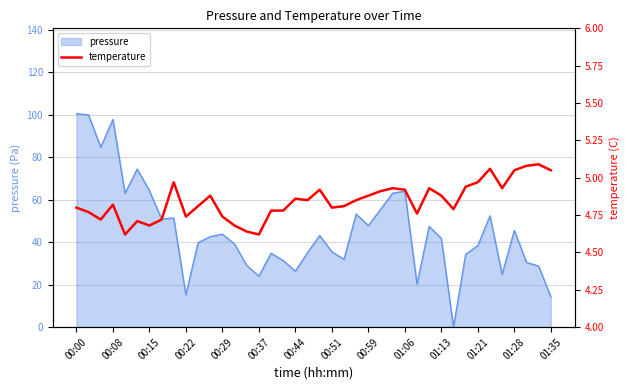

Is it true that pressure equals 20.5 at 00:22?

False